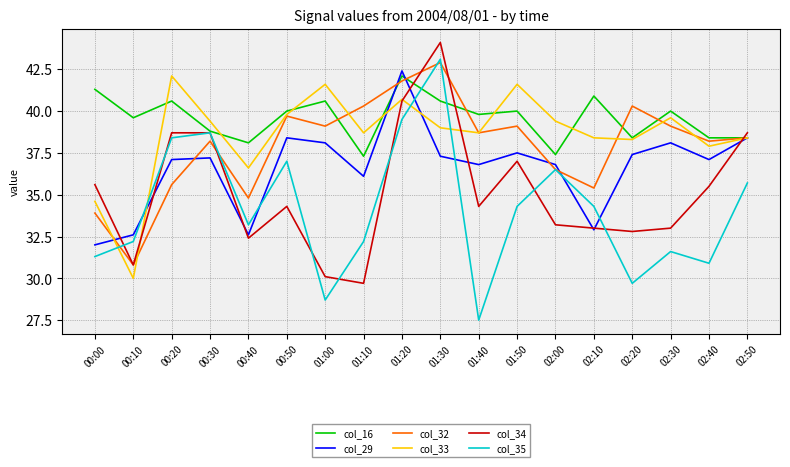

What position from the right is 00:10?

17